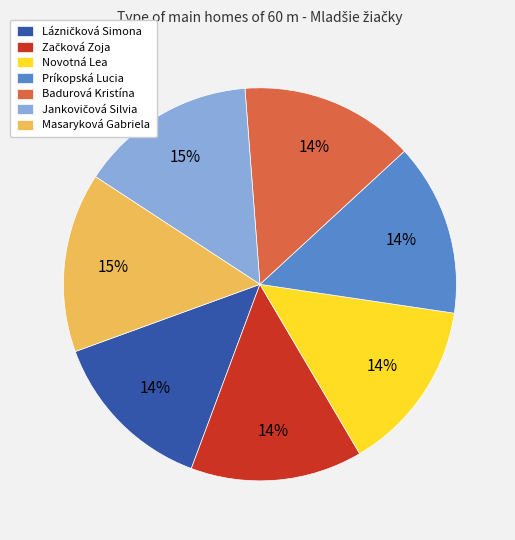

Between Masaryková Gabriela and Príkopská Lucia, which is larger?

Masaryková Gabriela